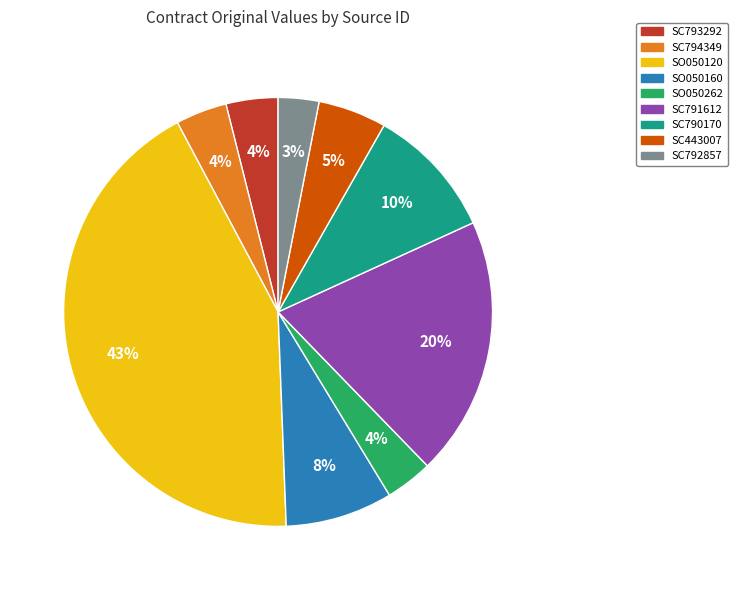

What is the largest slice in the pie chart?

SO050120